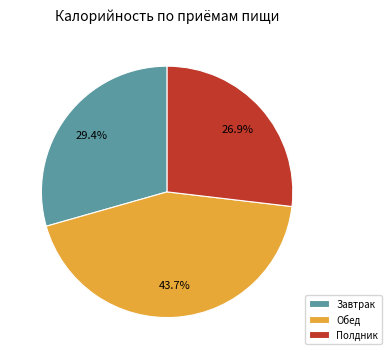

How many slices are in this pie chart?

3